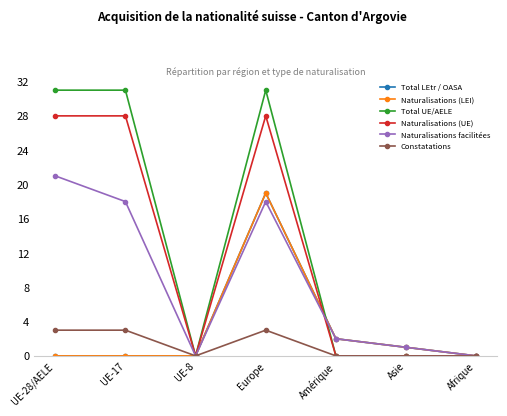

Does the chart have visible grid lines?

No